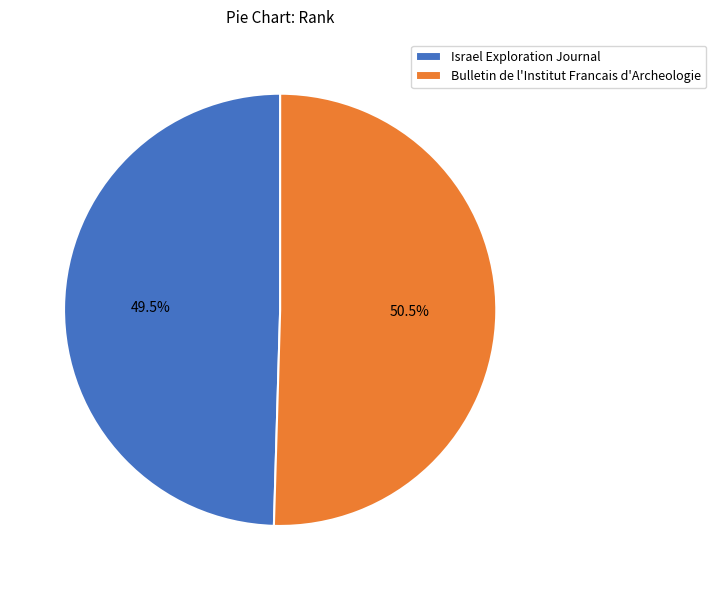

Is there any slice that represents more than half of the pie?

Yes